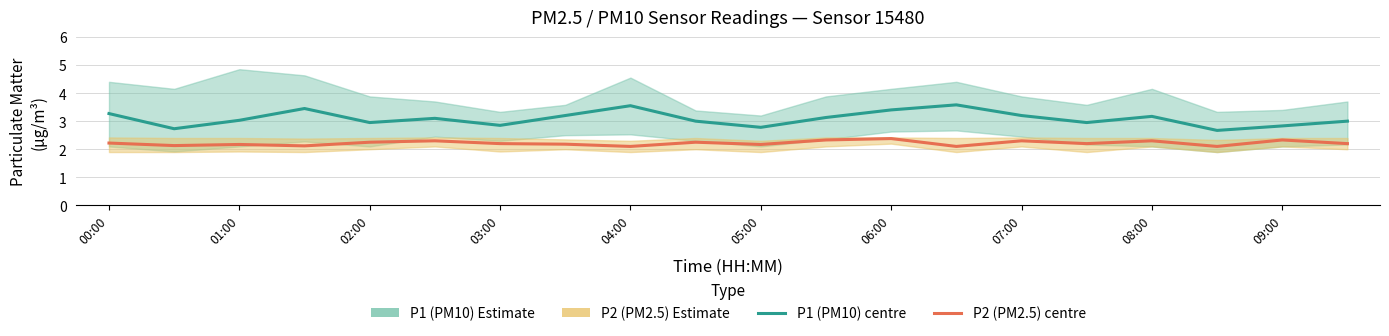

Which series has the widest spread of values?

P1 (PM10) Estimate